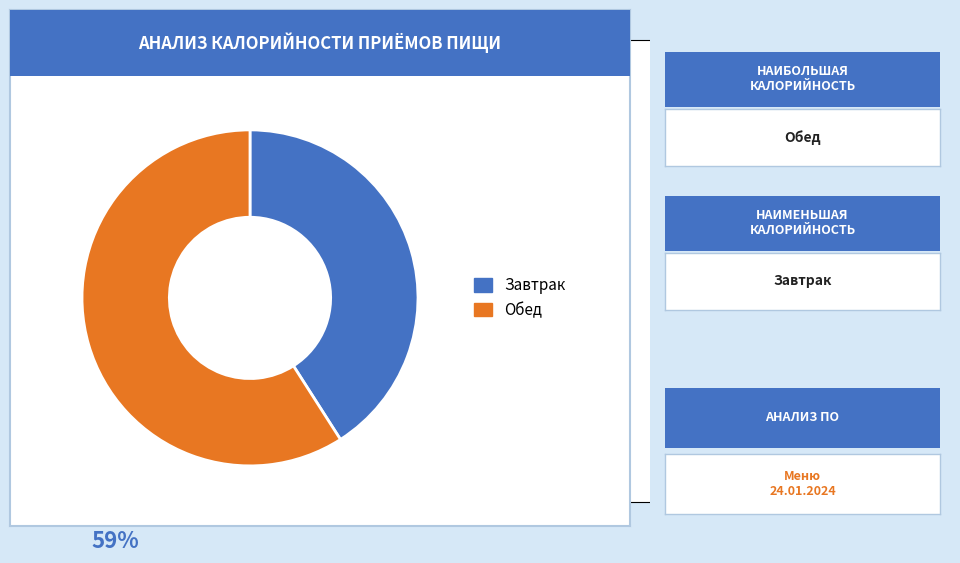

Which has a higher value, Обед or Завтрак?

Обед